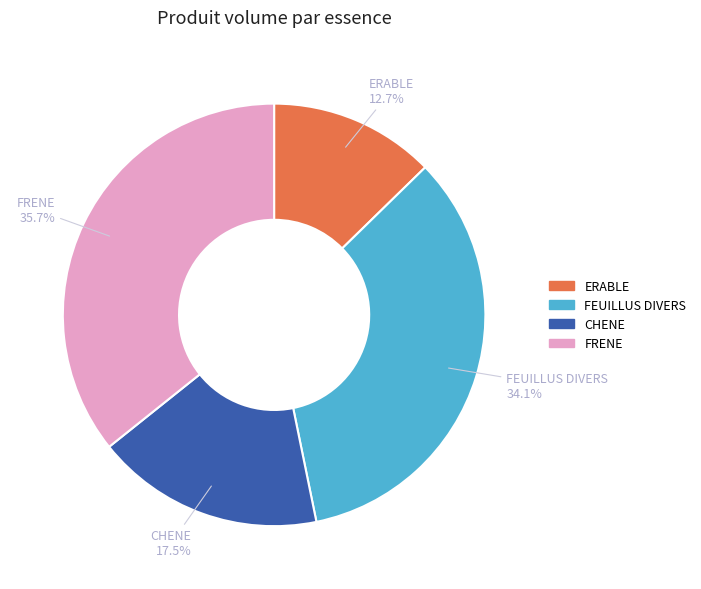

Does any single category account for the majority?

No